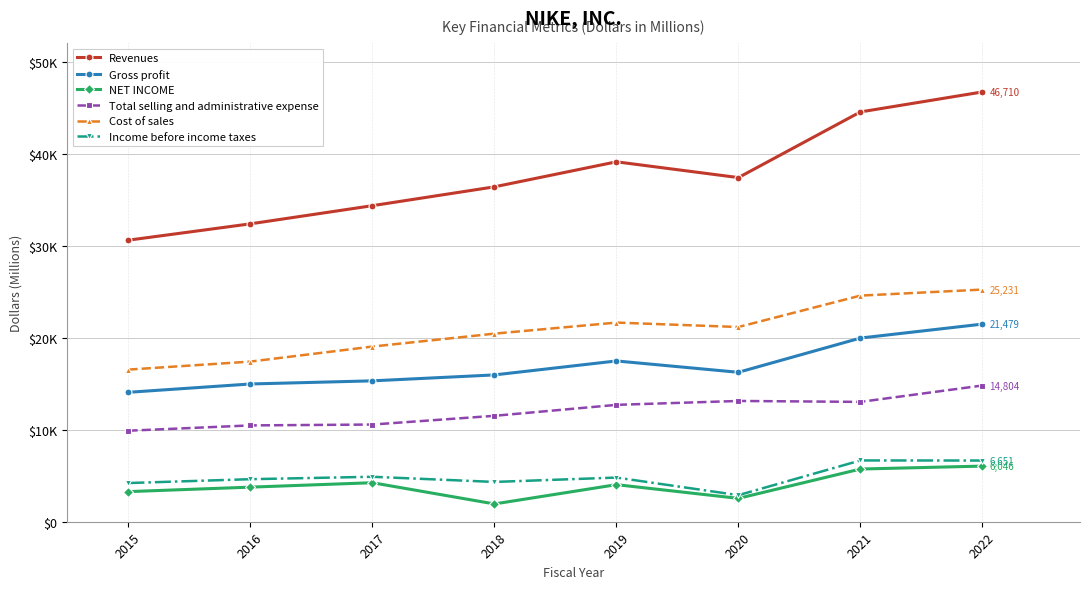

Reading right to left, extract all data points from this chart.

Revenues: 2022=46710	2021=44538	2020=37403	2019=39117	2018=36397	2017=34350	2016=32376	2015=30601
Gross profit: 2022=21479	2021=19962	2020=16241	2019=17474	2018=15956	2017=15312	2016=14971	2015=14067
NET INCOME: 2022=6046	2021=5727	2020=2539	2019=4029	2018=1933	2017=4240	2016=3760	2015=3273
Total selling and administrative expense: 2022=14804	2021=13025	2020=13126	2019=12702	2018=11511	2017=10563	2016=10469	2015=9892
Cost of sales: 2022=25231	2021=24576	2020=21162	2019=21643	2018=20441	2017=19038	2016=17405	2015=16534
Income before income taxes: 2022=6651	2021=6661	2020=2887	2019=4801	2018=4325	2017=4886	2016=4623	2015=4205